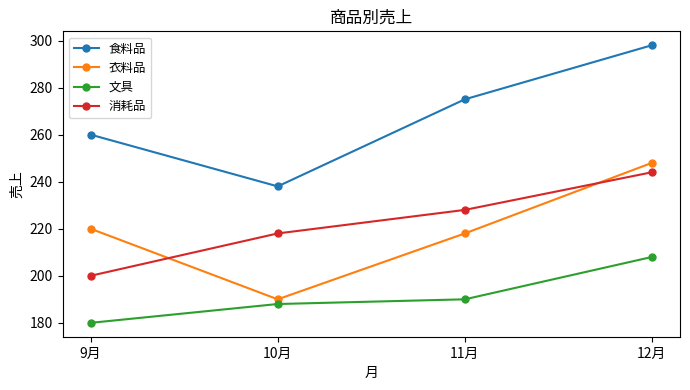

Does the chart display data point markers on the line(s)?

Yes